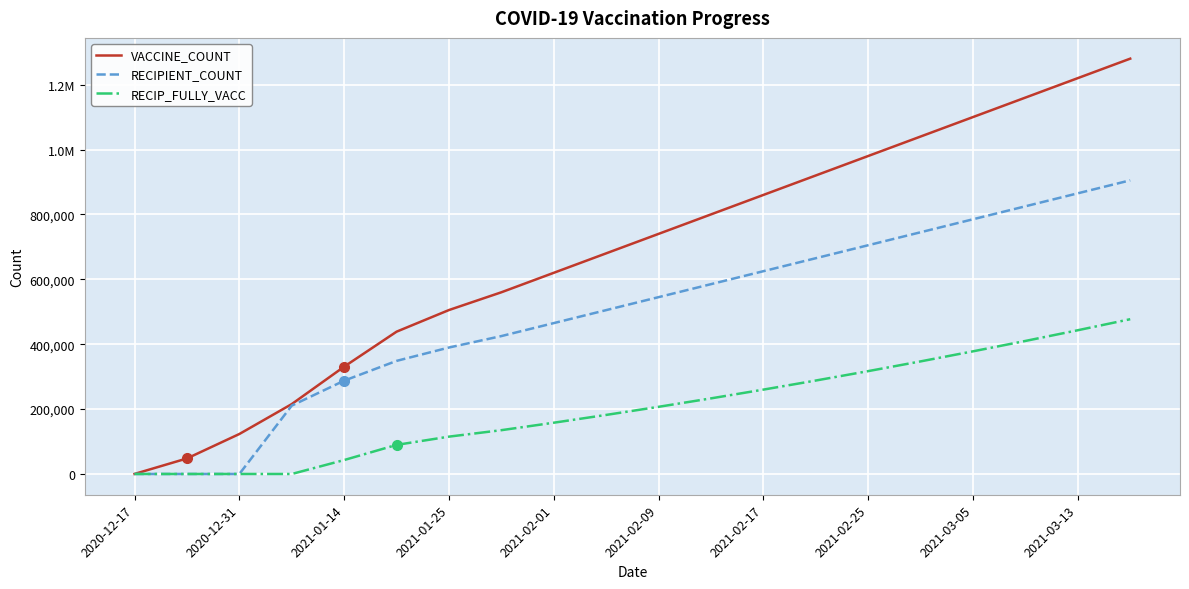

What is the difference between the second highest and minimum values in the RECIPIENT_COUNT series?

865000